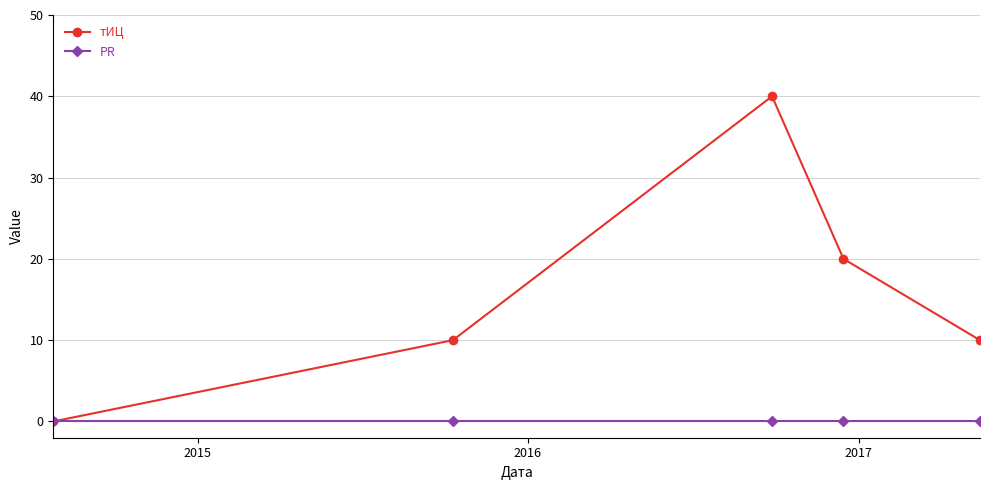

Which series has the widest spread of values?

тИЦ